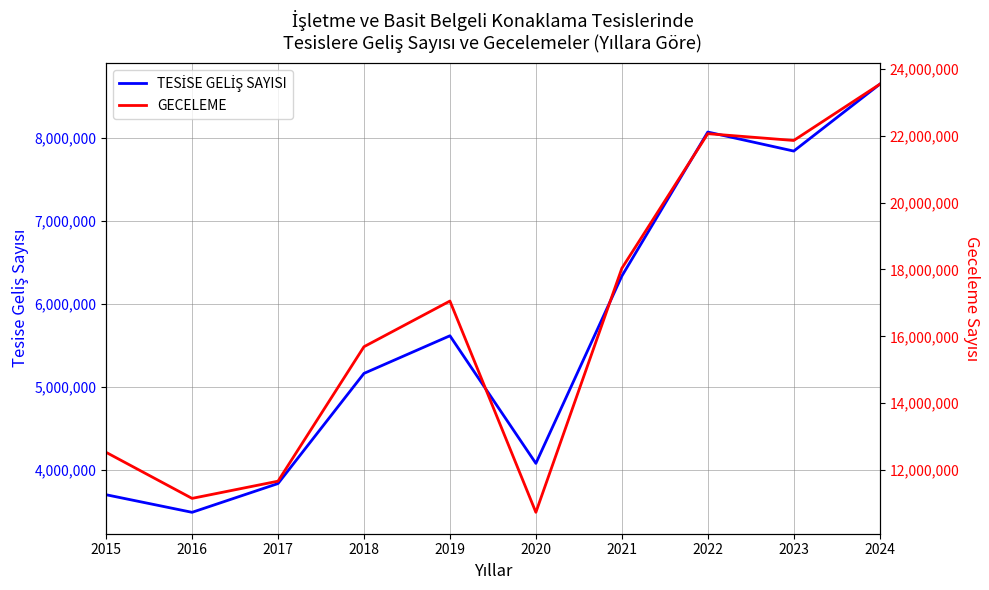

What is the value of the TESİSE GELİŞ SAYISI point at the 10th from the left?

8642386